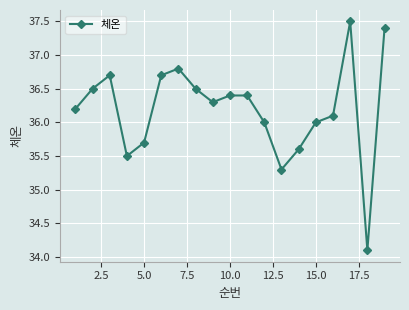

What is the difference between the maximum and minimum values?

3.4